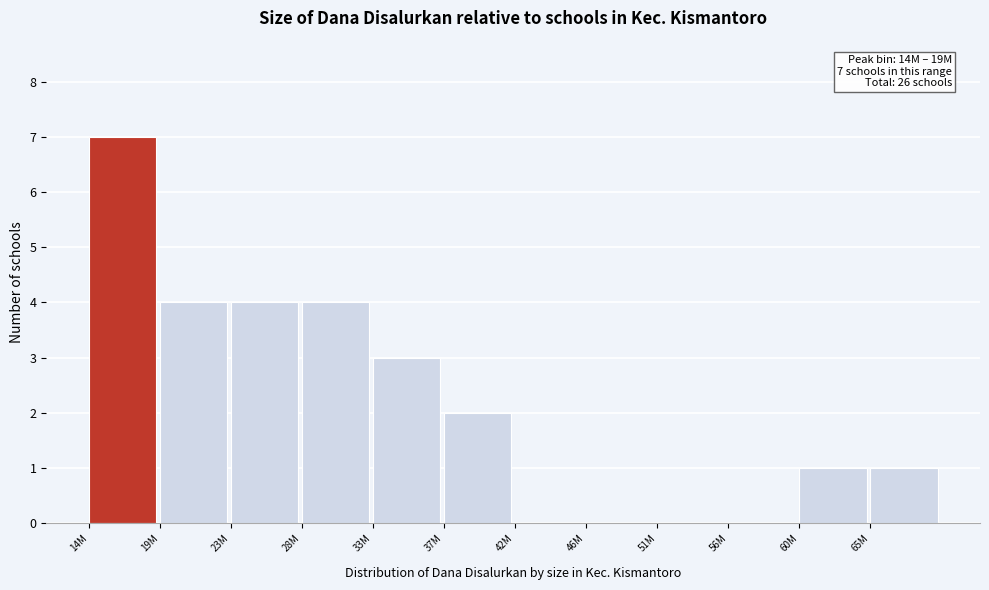

Reading right to left, what are all the values shown in this chart?

65M=1	60M=1	56M=0	51M=0	46M=0	42M=0	37M=2	33M=3	28M=4	23M=4	19M=4	14M=7